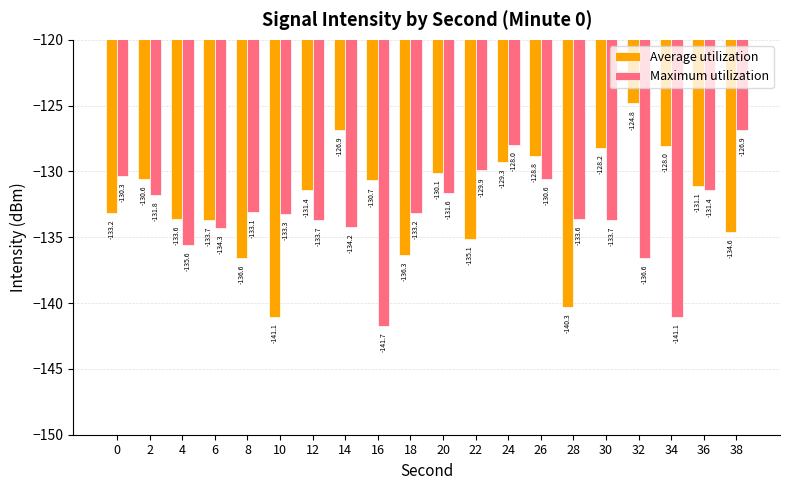

Is the value of Average utilization at 4 greater than the value of Maximum utilization at 24?

No